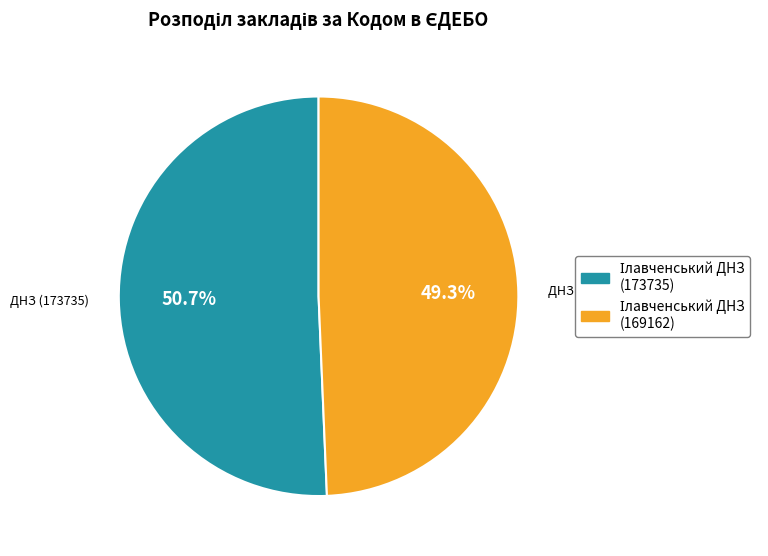

Is there a majority slice in this chart?

Yes